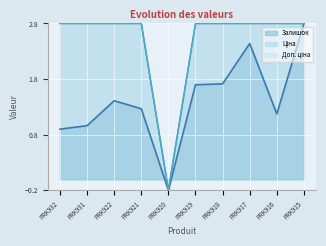

Which series has the largest total across all categories?

Ціна